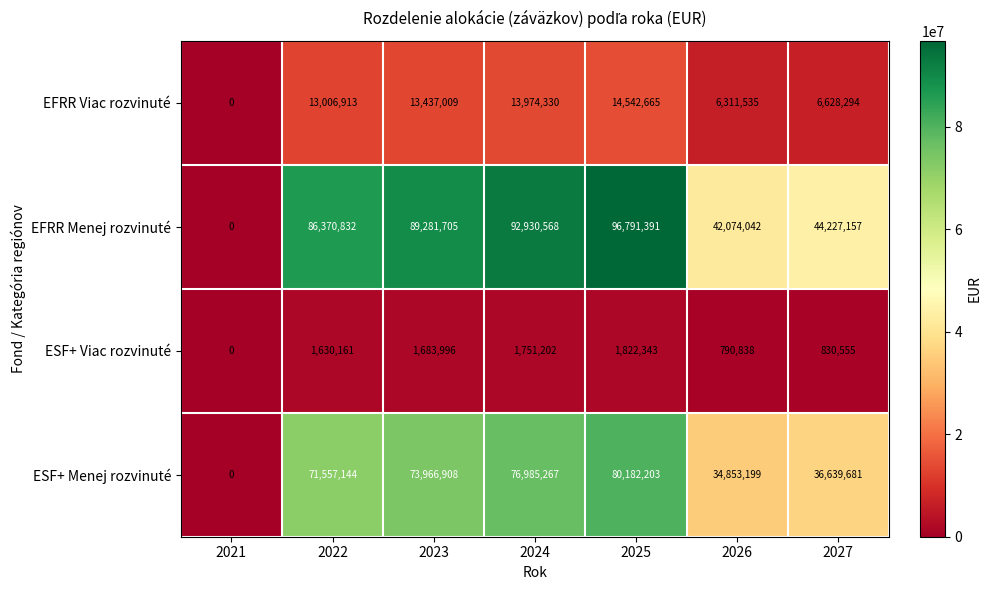

At which category is the sum across all series the highest?

2025